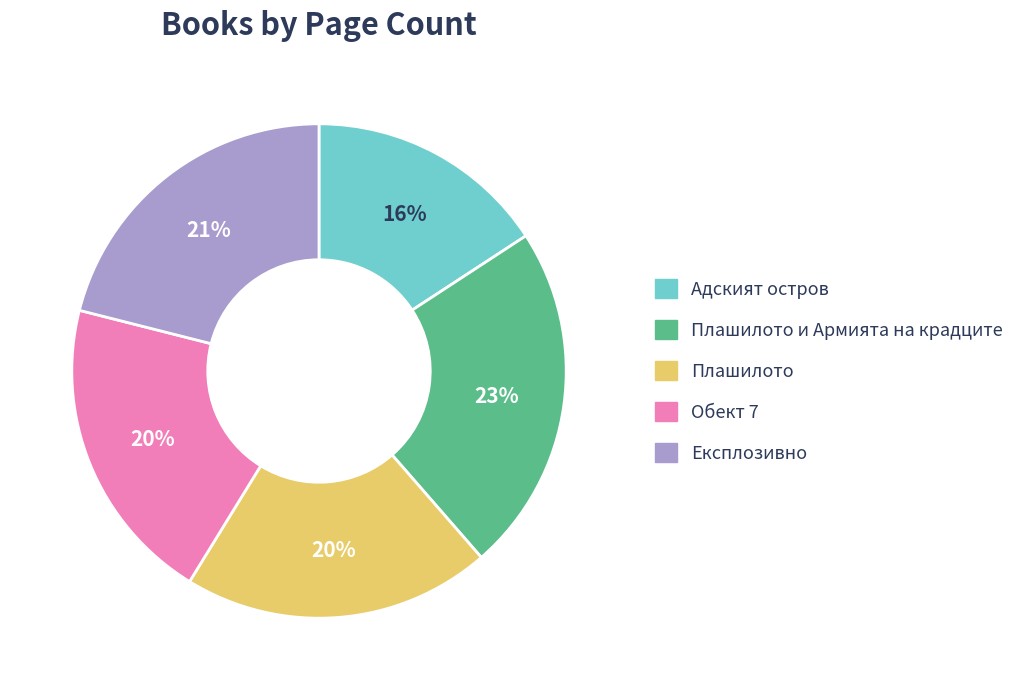

To the nearest percent, what is the difference between the largest and smallest slice percentages?

7%